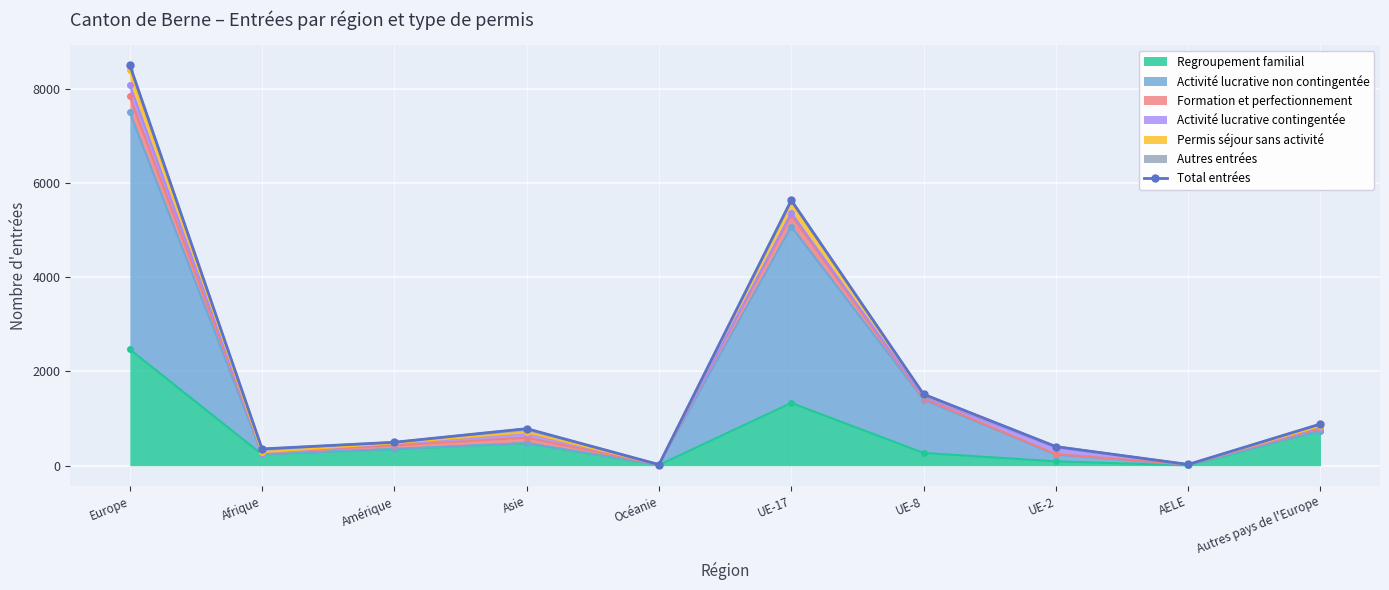

What is the average value?

1863